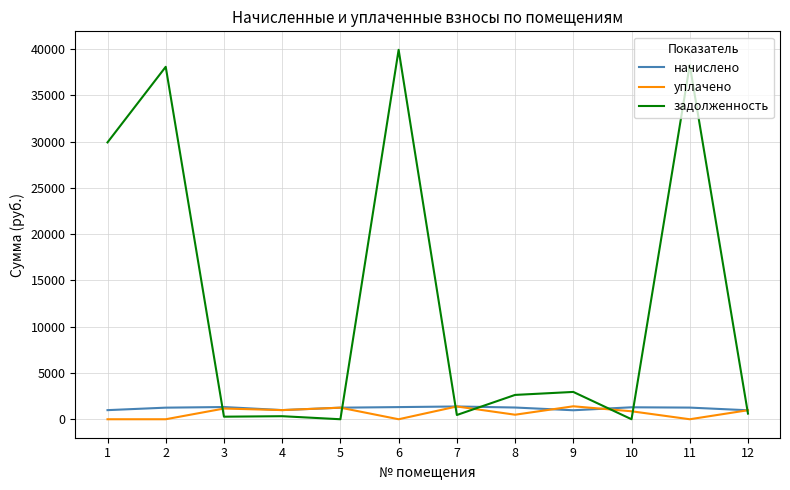

What is the total value across all series at 3?

2753.8